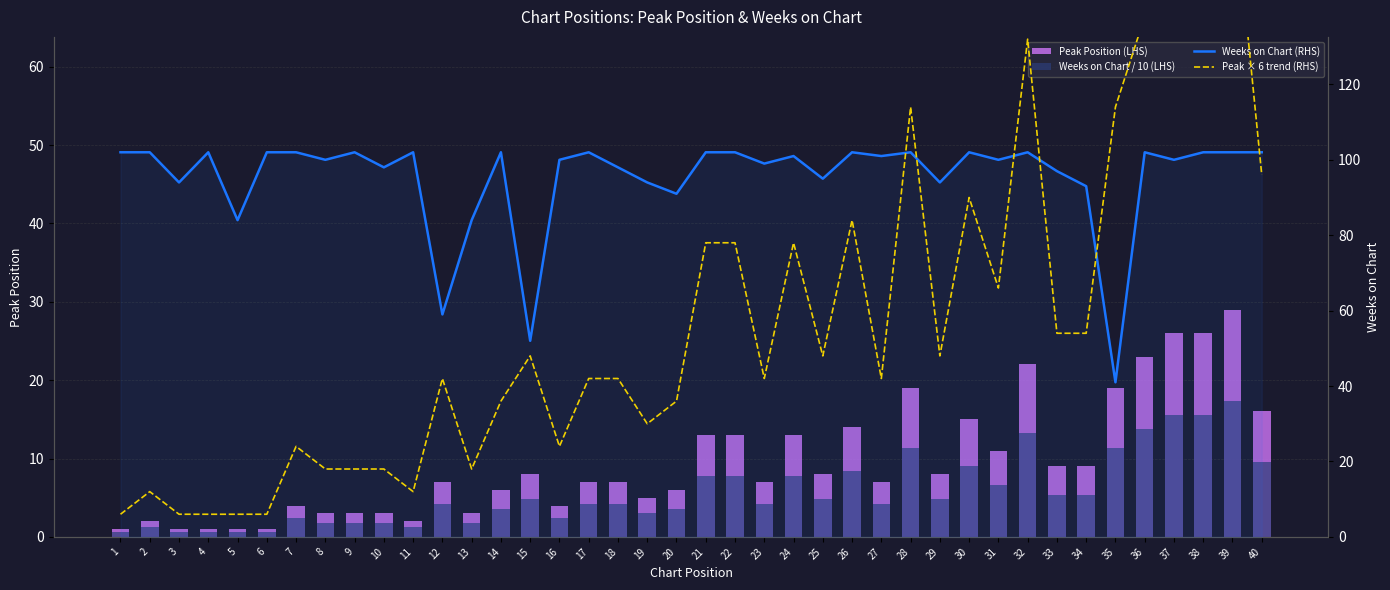

What is the spread (max minus min) of values at 35?

102.6